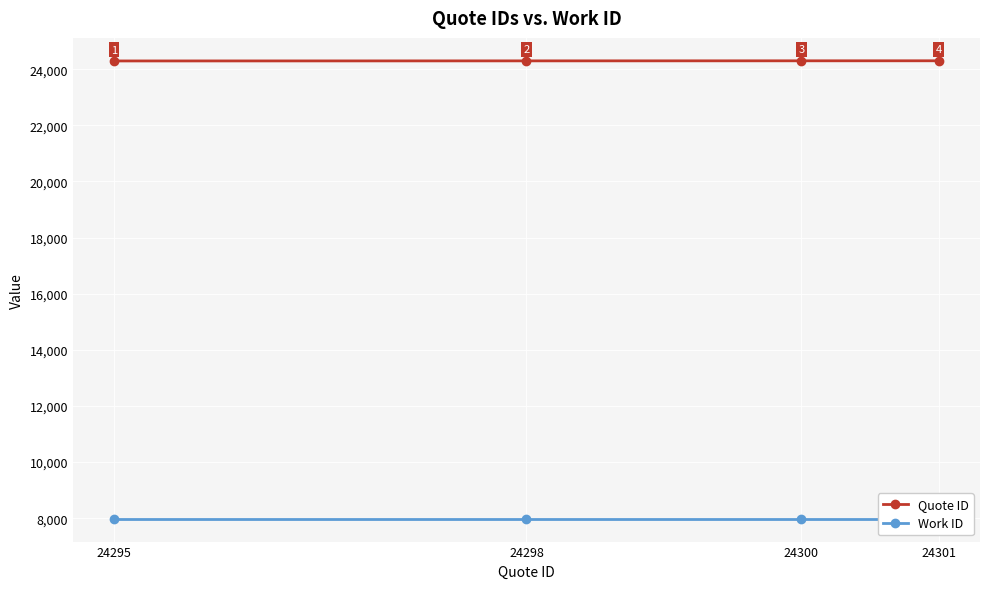

What is the approximate value of Quote ID at 24298?

24298